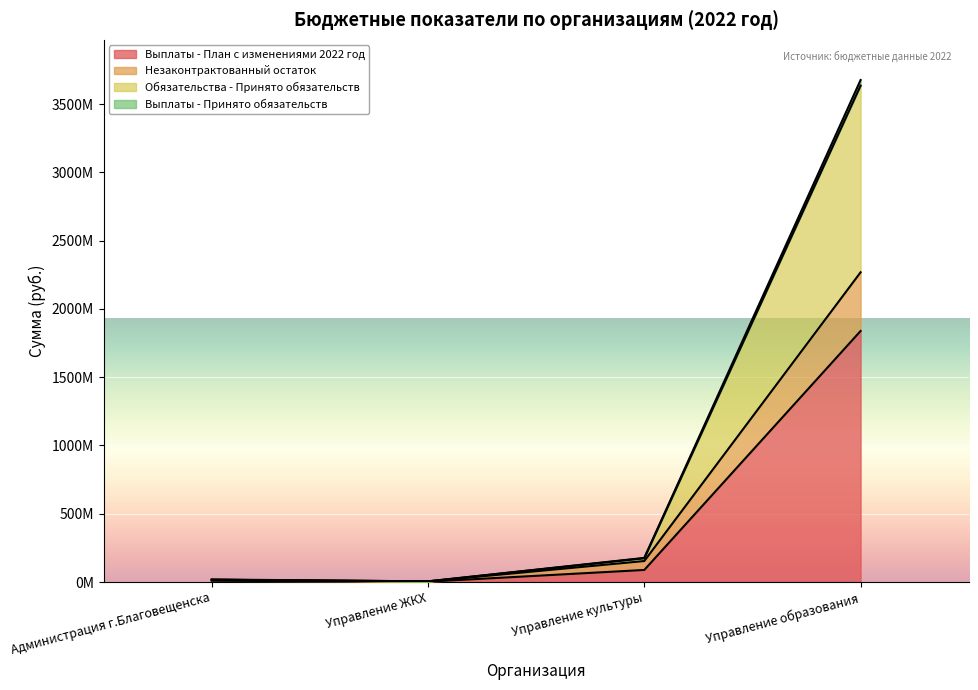

At which category is the sum across all series the highest?

Управление образования